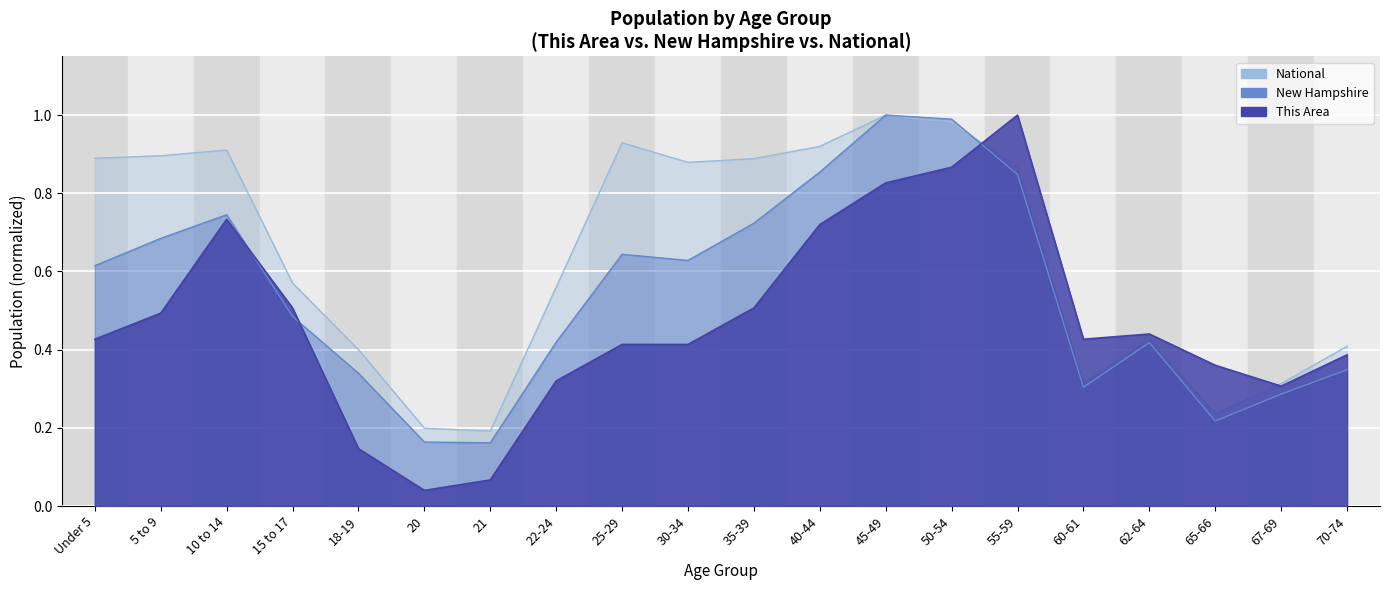

Is the value of New Hampshire at 40-44 greater than the value of This Area at 45-49?

Yes